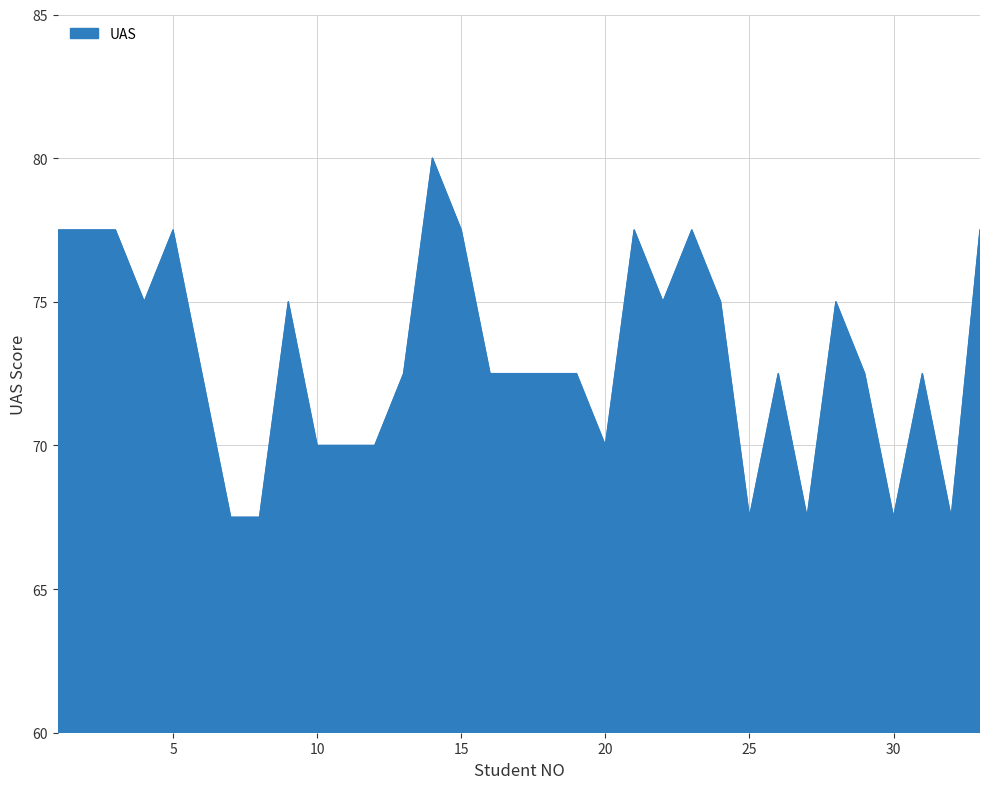

What is the smallest value displayed?

67.5